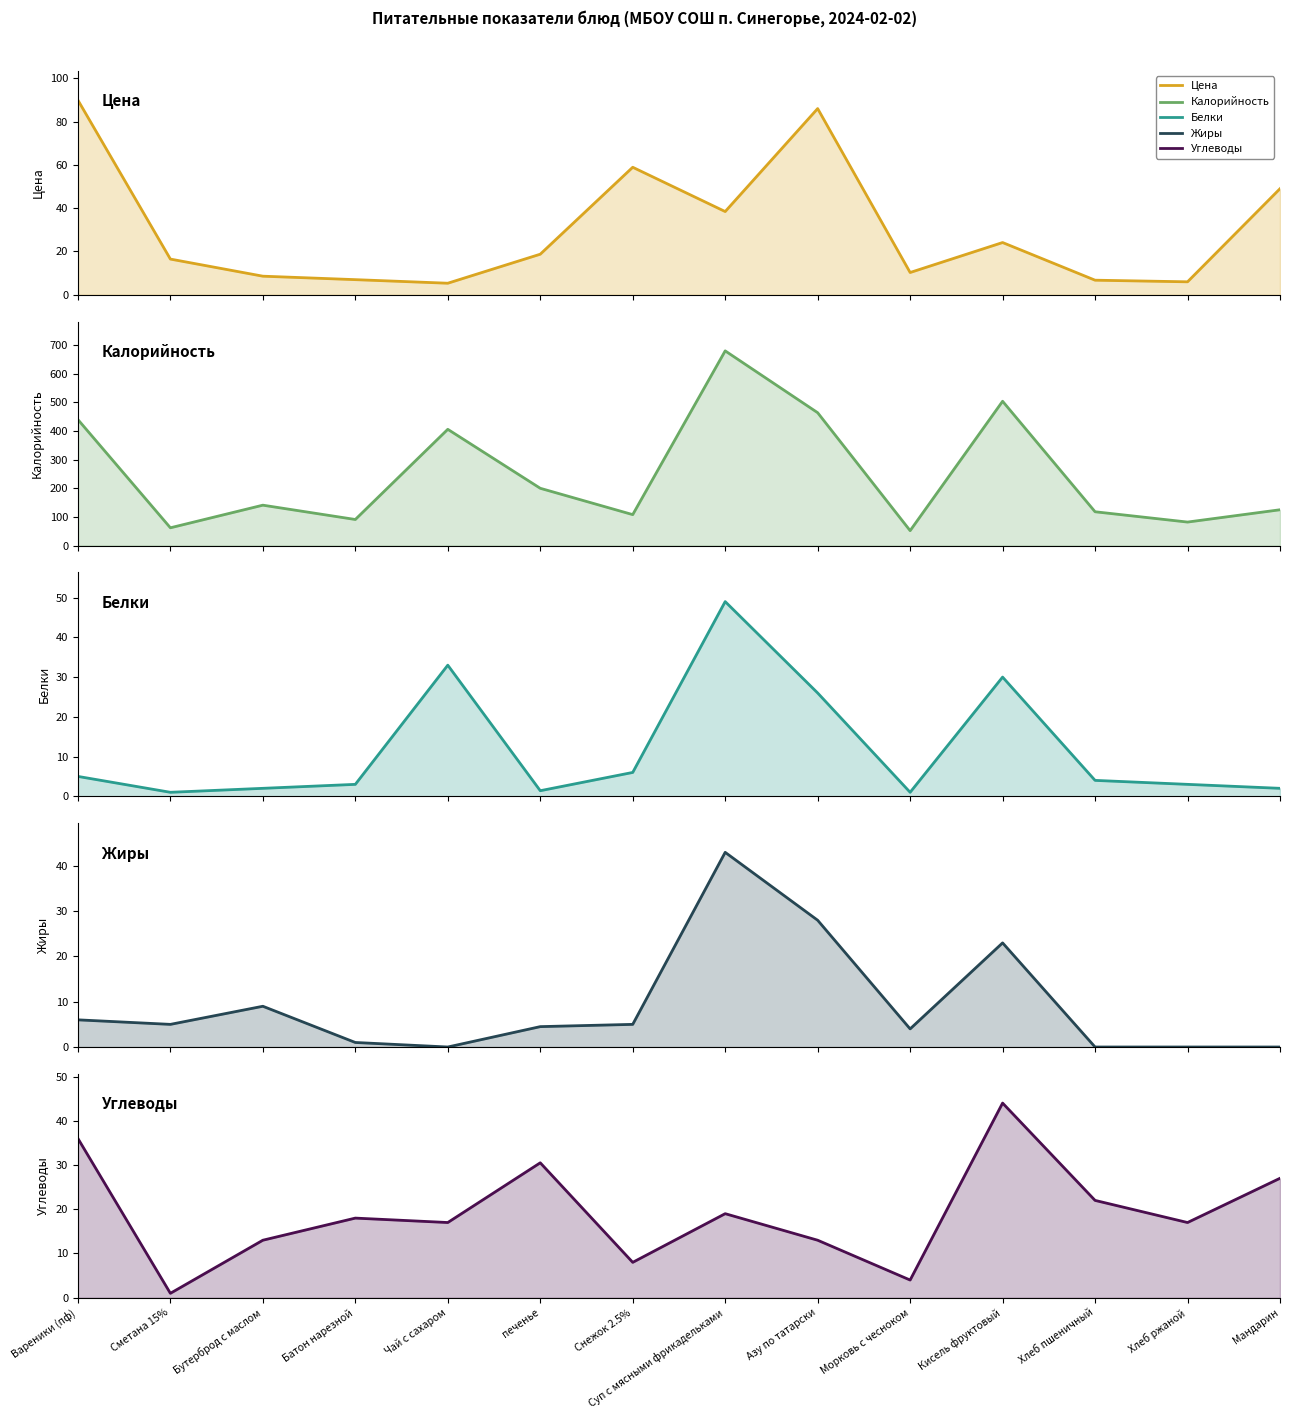

At which category is the sum across all series the highest?

Суп с мясными фрикадельками